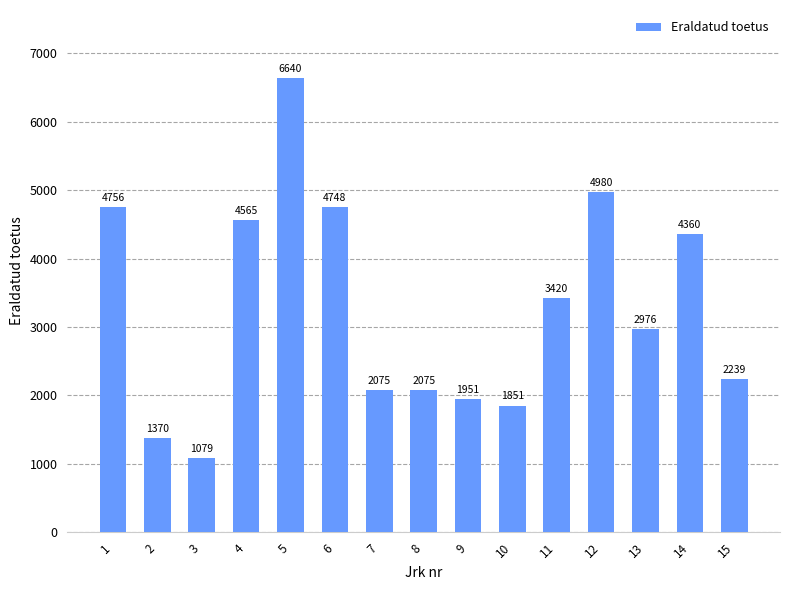

Is it true that the value at 9 is 2592?

False